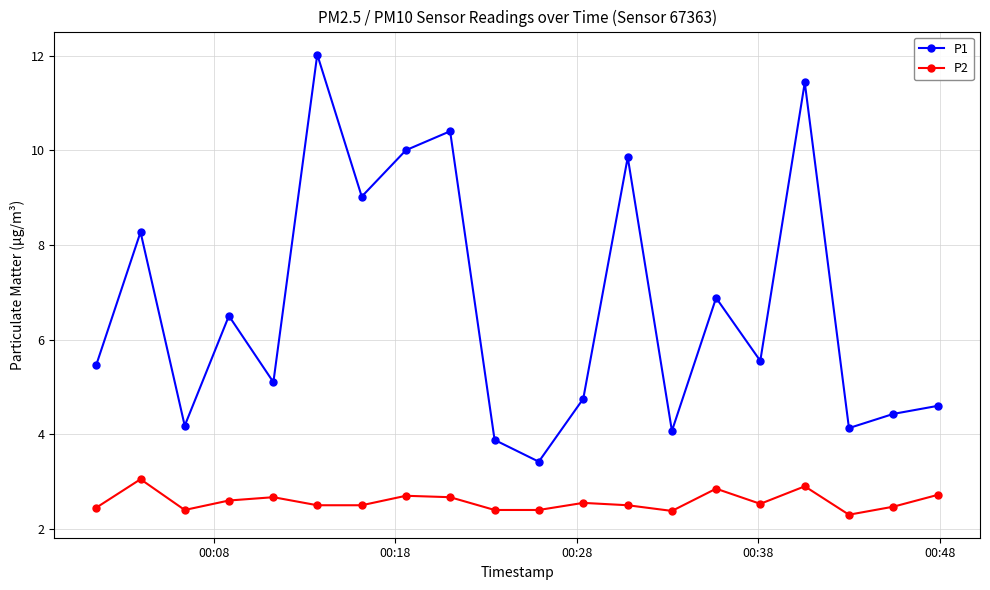

Which series has the largest total across all categories?

P1